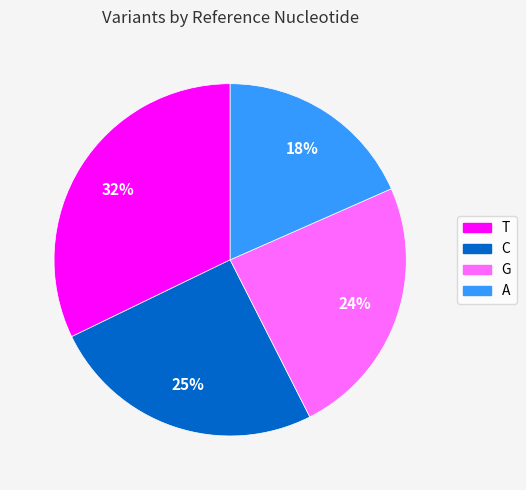

To the nearest percent, what is the difference between the T and G slice percentages?

8%